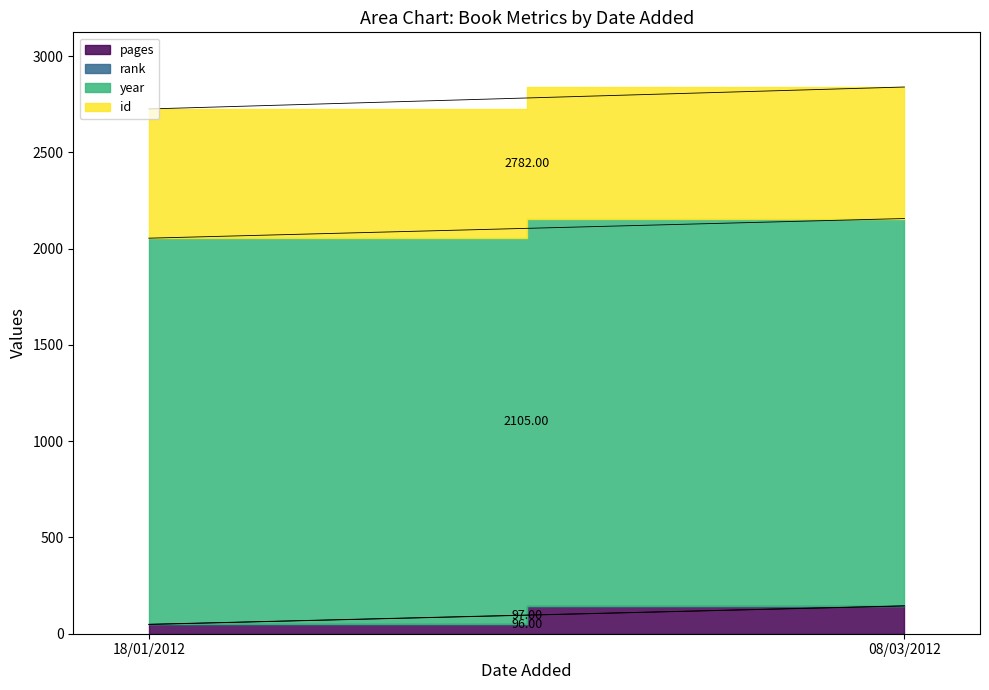

Which series has the largest total across all categories?

year